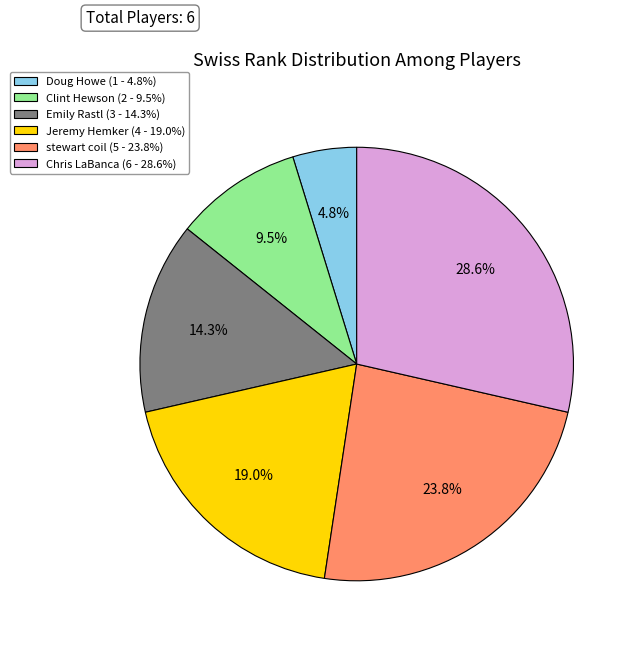

Rank the categories by value from lowest to highest.

Doug Howe, Clint Hewson, Emily Rastl, Jeremy Hemker, stewart coil, Chris LaBanca